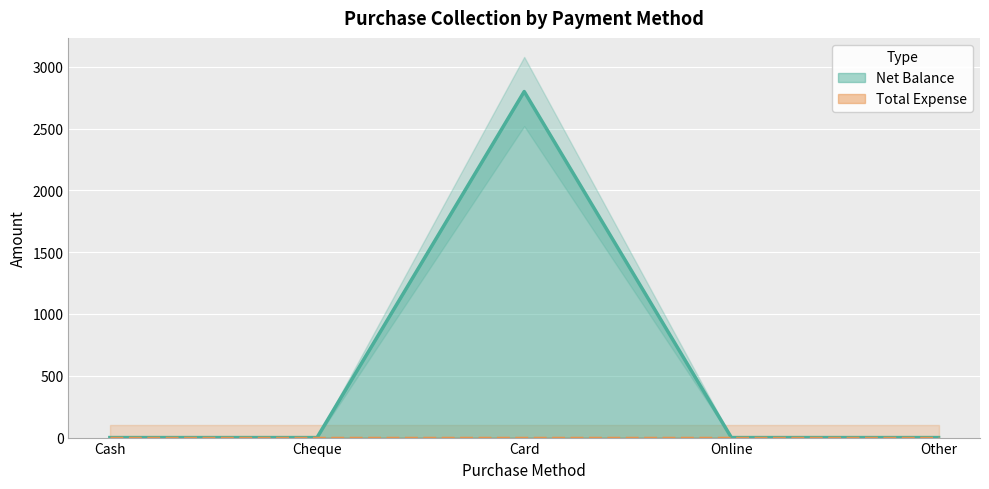

The value at Card is 2800. True or false?

True